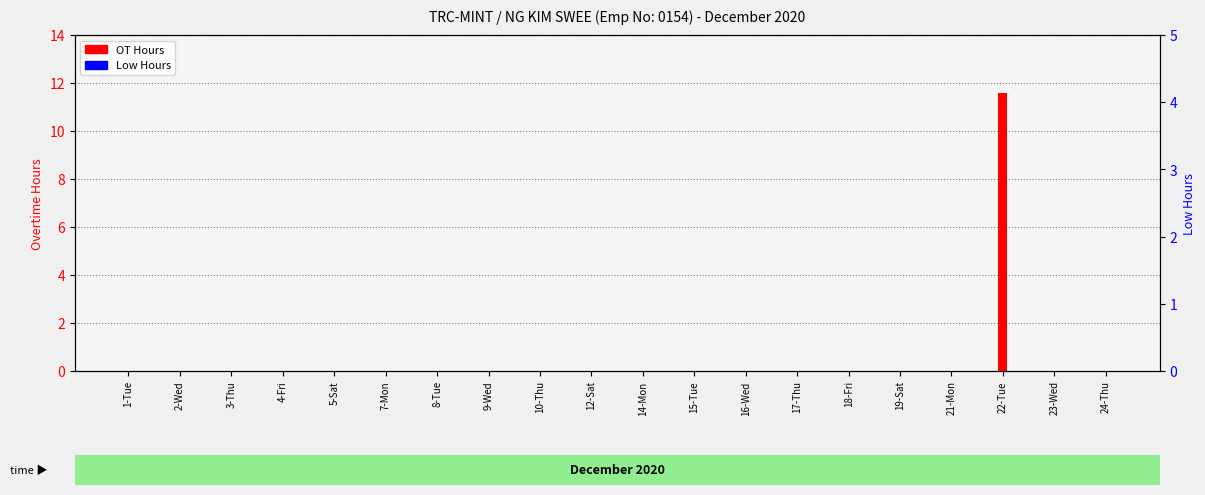

Are the bars horizontal?

No